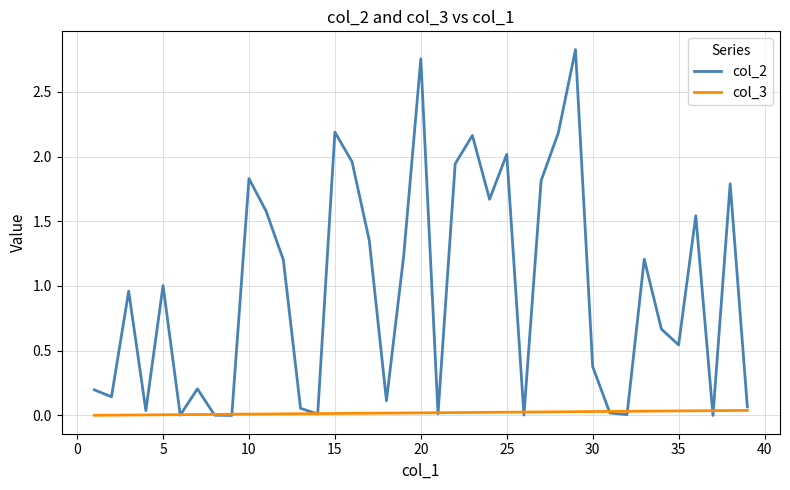

What are all the series names shown in the legend?

col_2, col_3